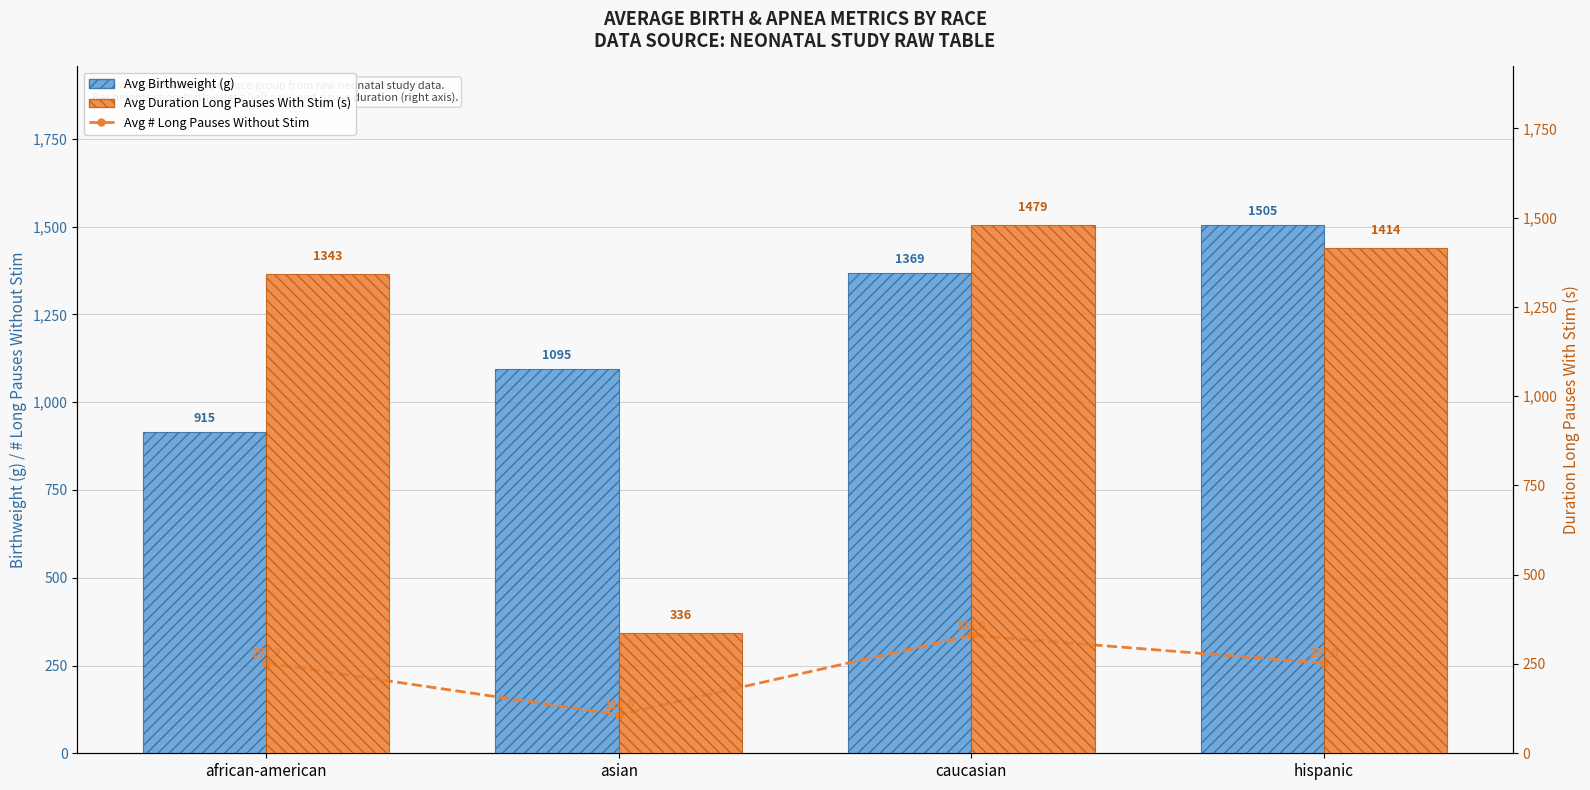

Which series changed the most between asian and hispanic?

Avg Duration Long Pauses With Stim (s)